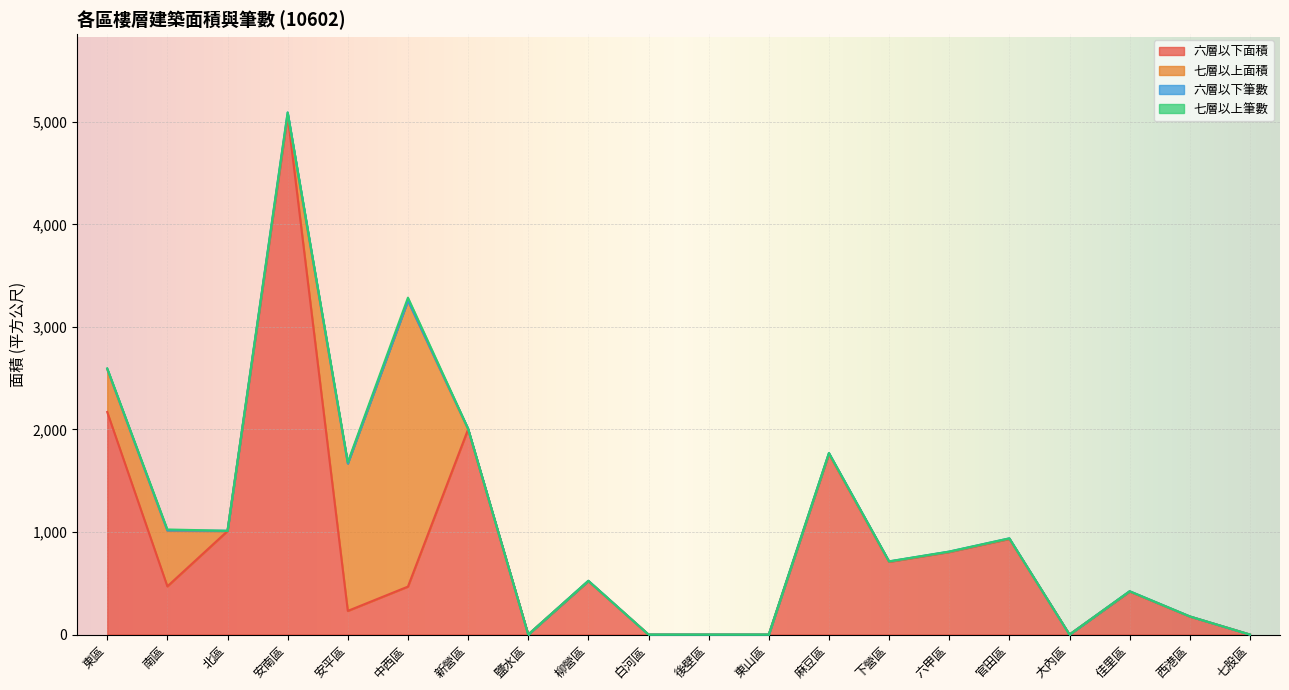

Rank the categories by 六層以下面積 value from highest to lowest.

安南區, 東區, 新營區, 麻豆區, 北區, 官田區, 六甲區, 下營區, 柳營區, 南區, 中西區, 佳里區, 安平區, 西港區, 鹽水區, 白河區, 後壁區, 東山區, 大內區, 七股區